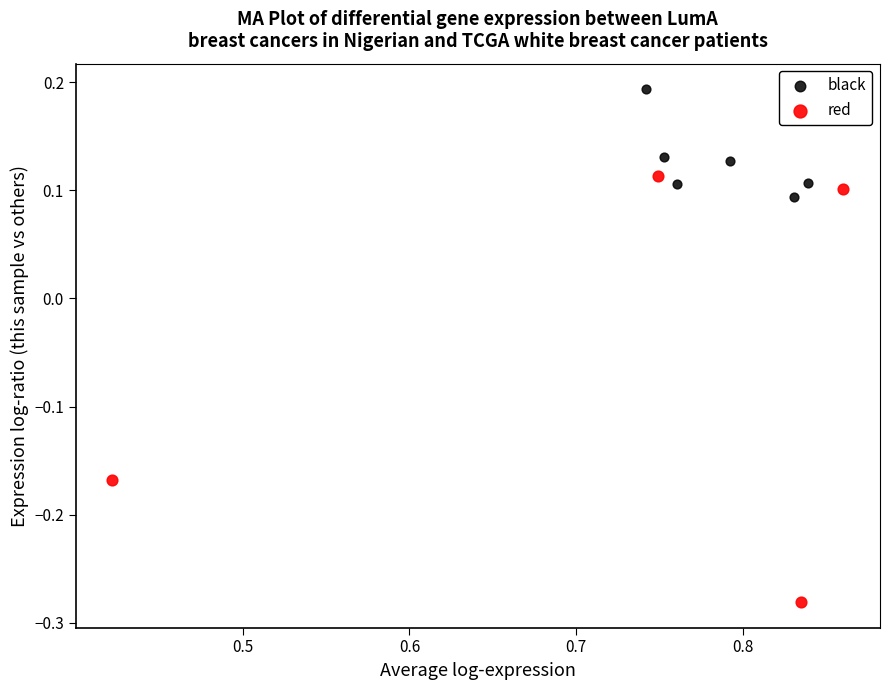

Which series contains the lowest Y value?

red